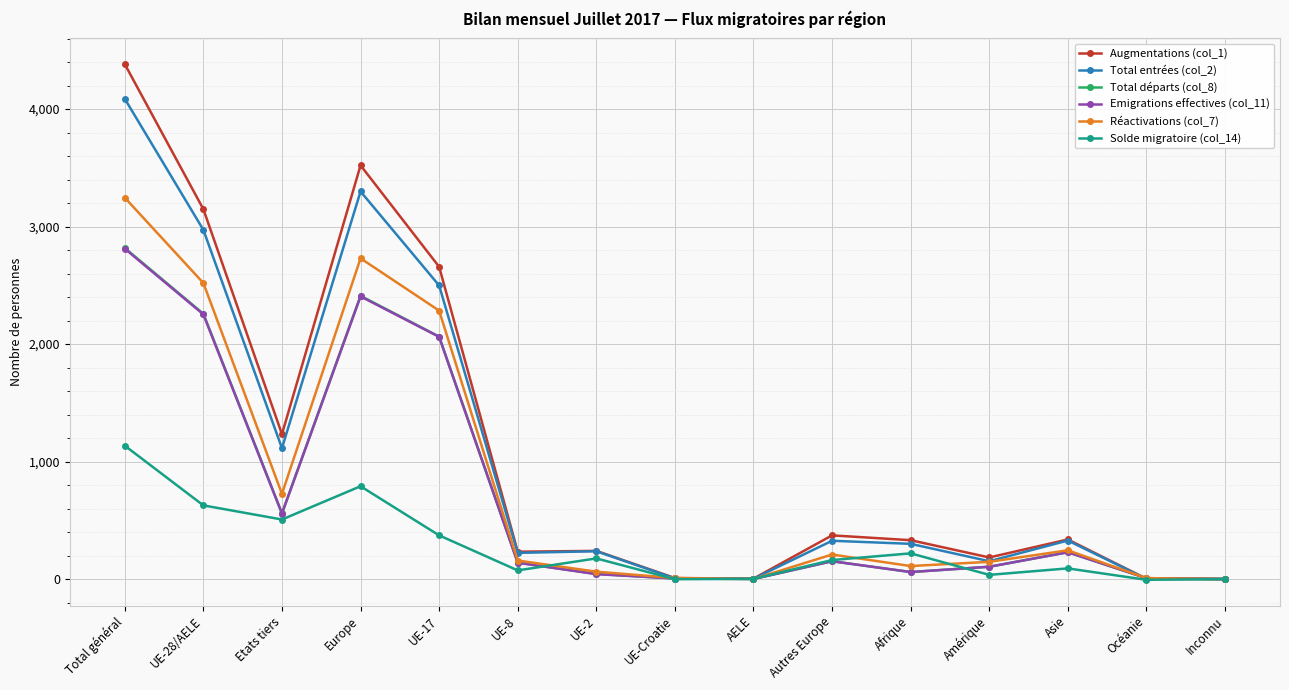

At which category does the chart reach its peak across all series?

Total général